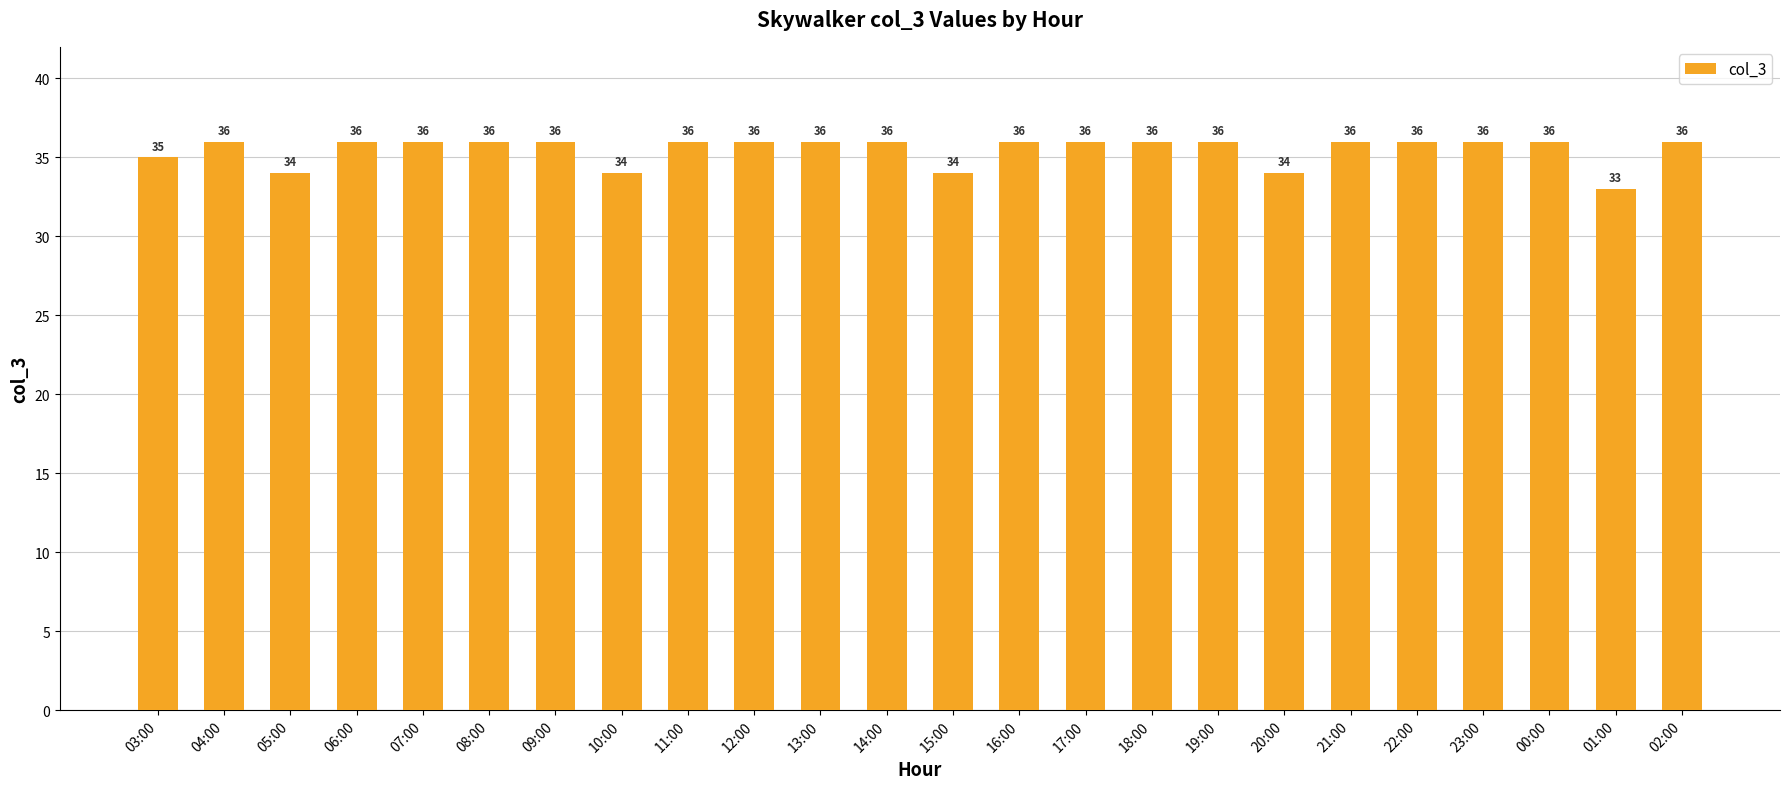

What is the smallest value displayed?

33